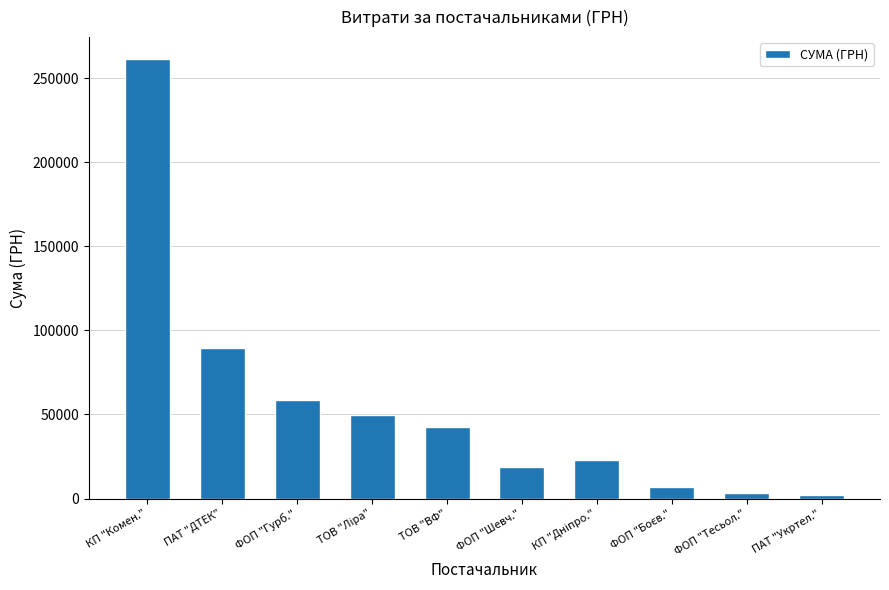

The chart shows a value of 80790.7 at ФОП "Гурб.". True or false?

False